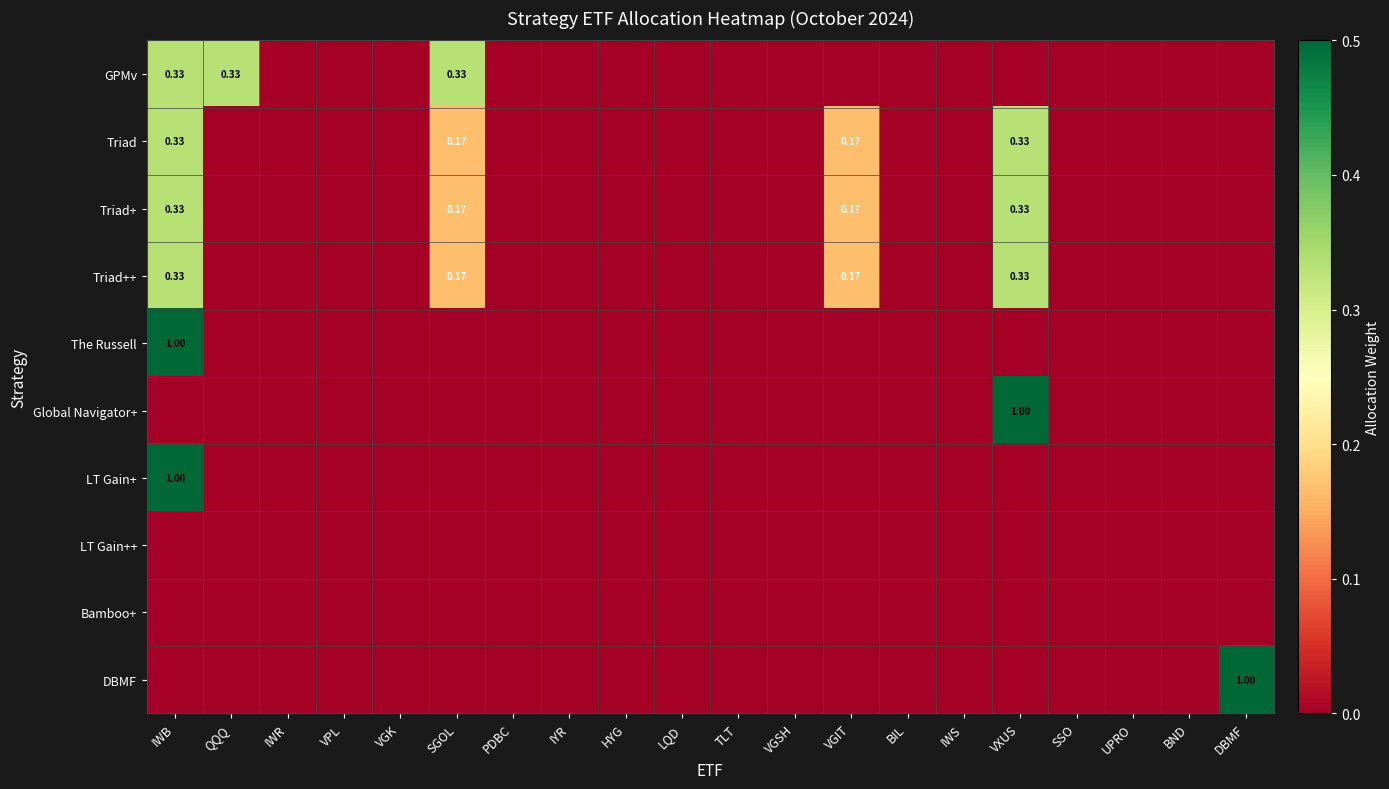

The Triad++ series shows -0.2 at BIL. True or false?

False